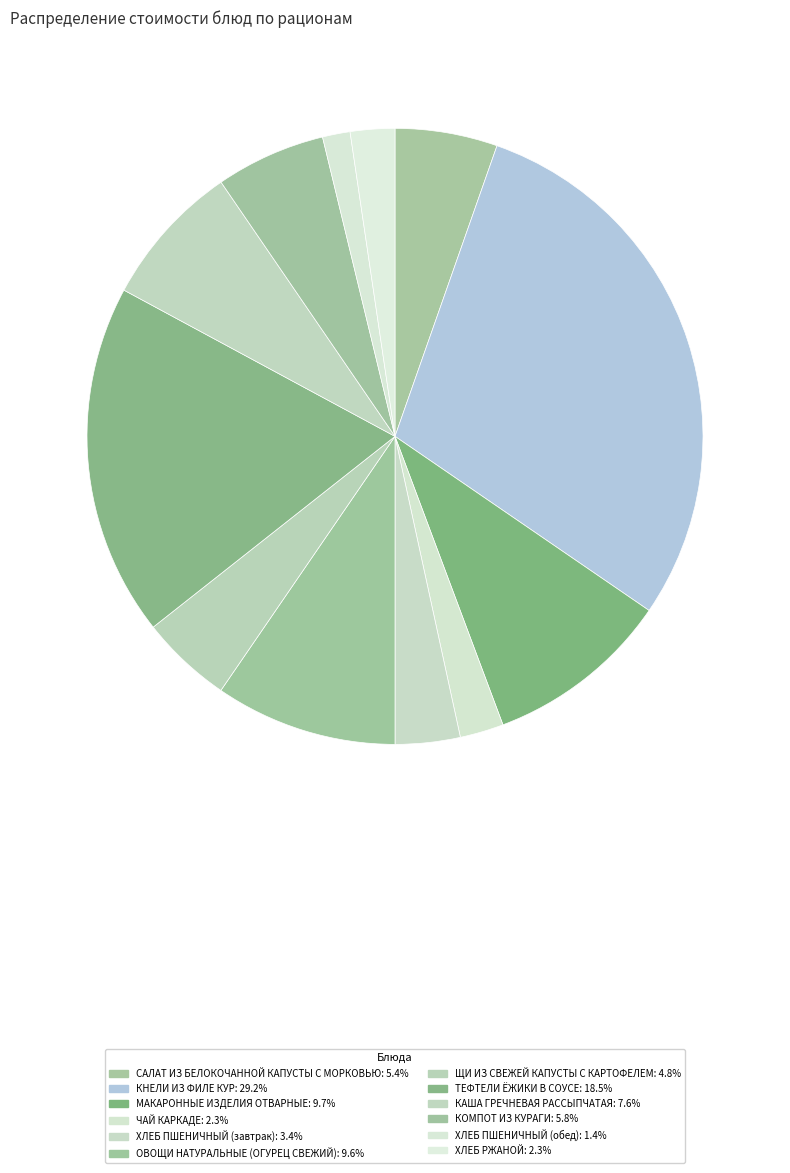

Is it true that КОМПОТ ИЗ КУРАГИ is 17% of the pie?

False